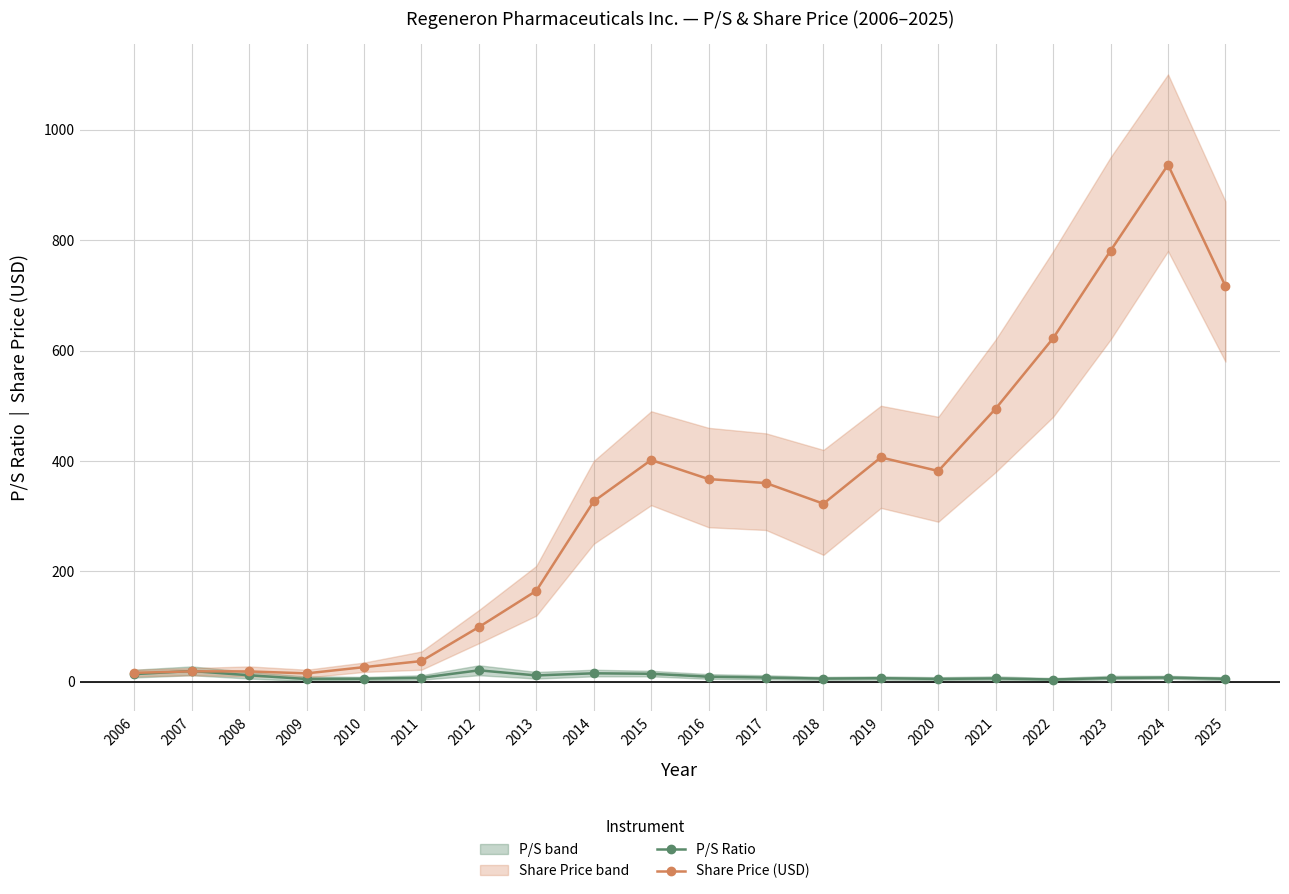

How many interior local peaks does the Share Price (USD) series have?

4